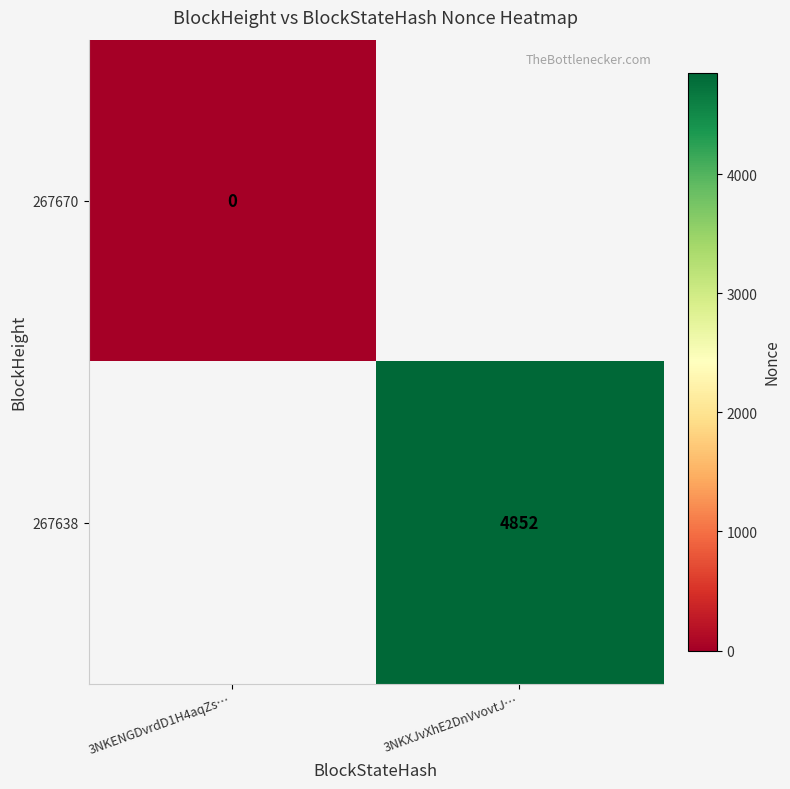

Which category has the highest value across all series?

3NKXJvXhE2DnVvovtJ…